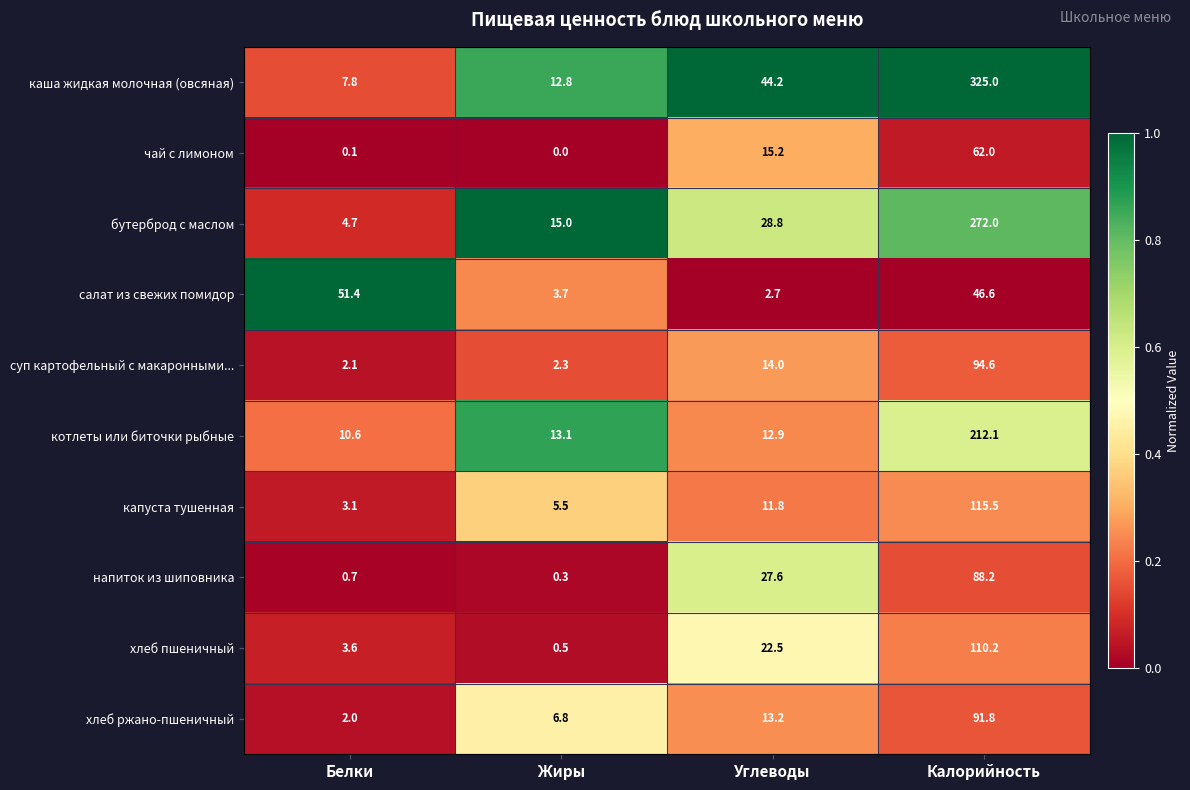

The value of бутерброд с маслом at Жиры is 15.0. True or false?

True